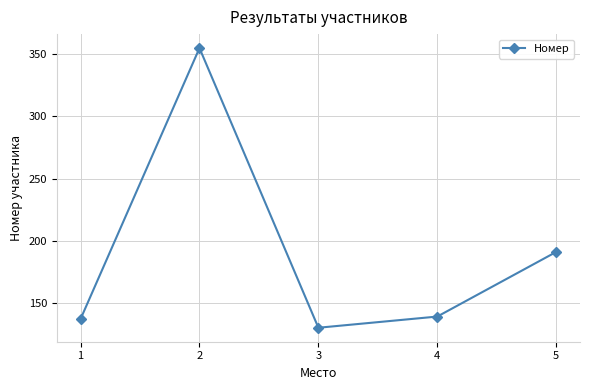

At which label is the value closest to 242?

5